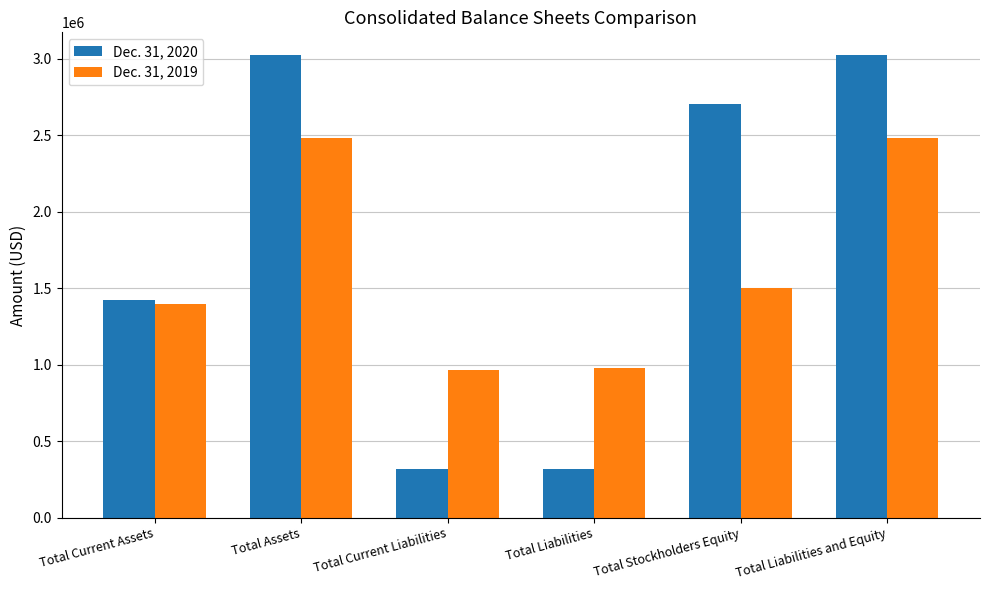

The value of Dec. 31, 2020 at Total Current Assets is 1420000. True or false?

True